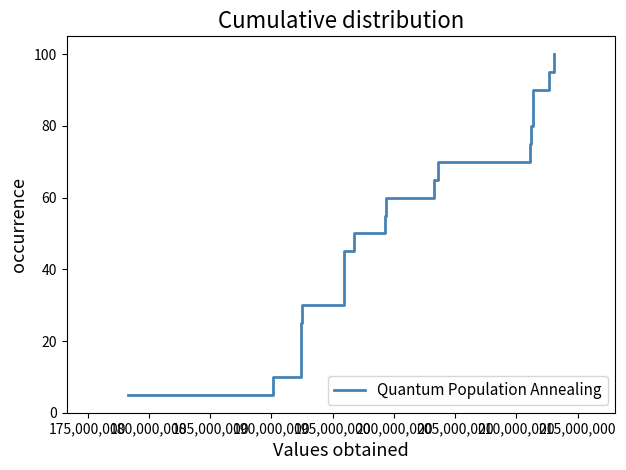

Is this an area chart (filled region under the line)?

No